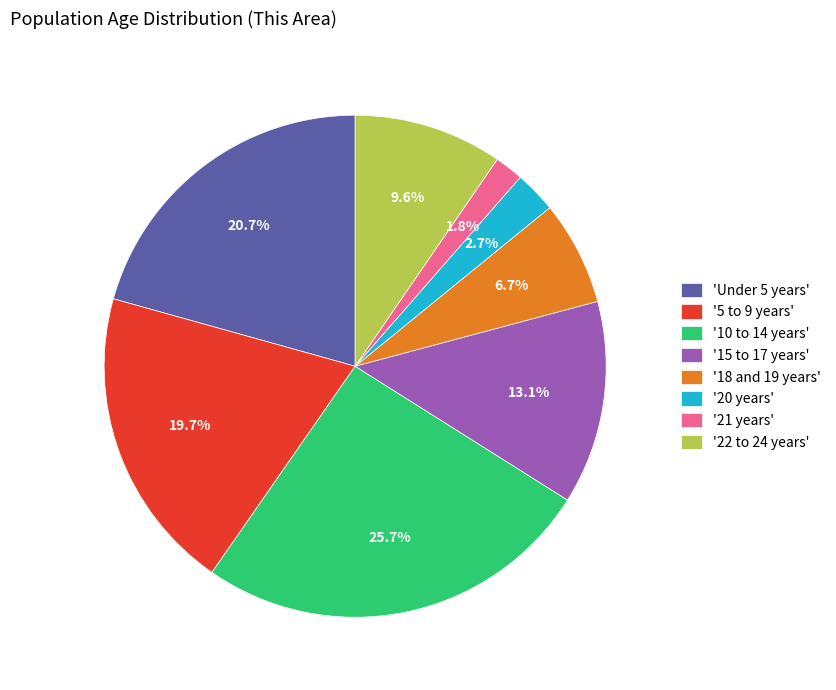

How many segments does this pie chart have?

8